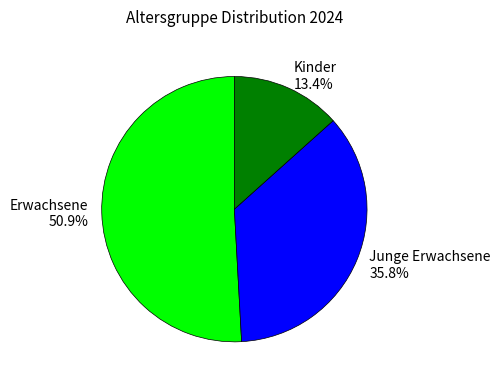

How many segments does this pie chart have?

3